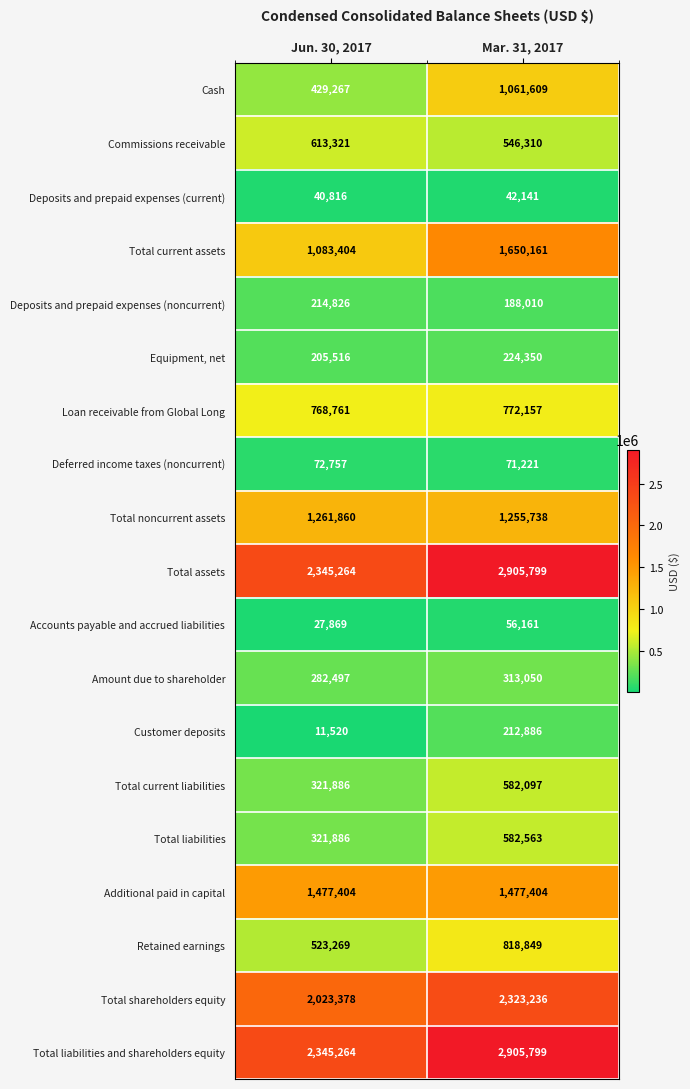

Rank the categories by Cash value from lowest to highest.

Jun. 30, 2017, Mar. 31, 2017